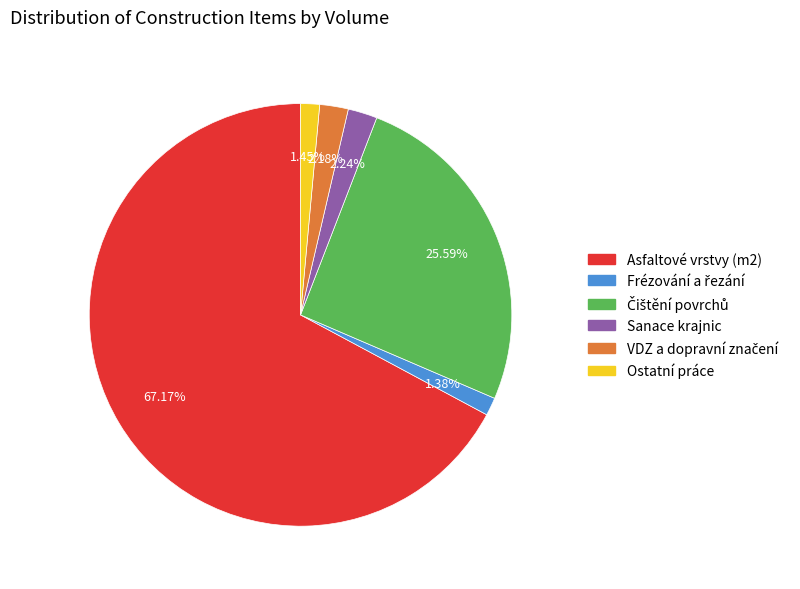

Count the number of slices in the pie.

6